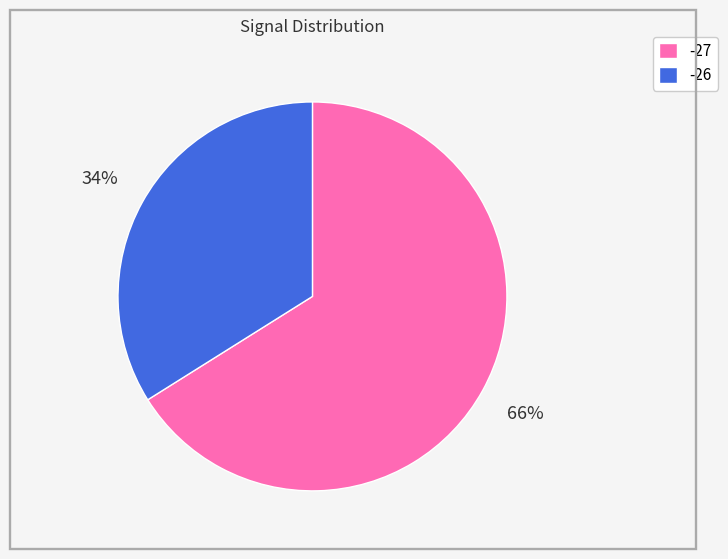

What percentage is the -26 slice, to the nearest percent?

34%